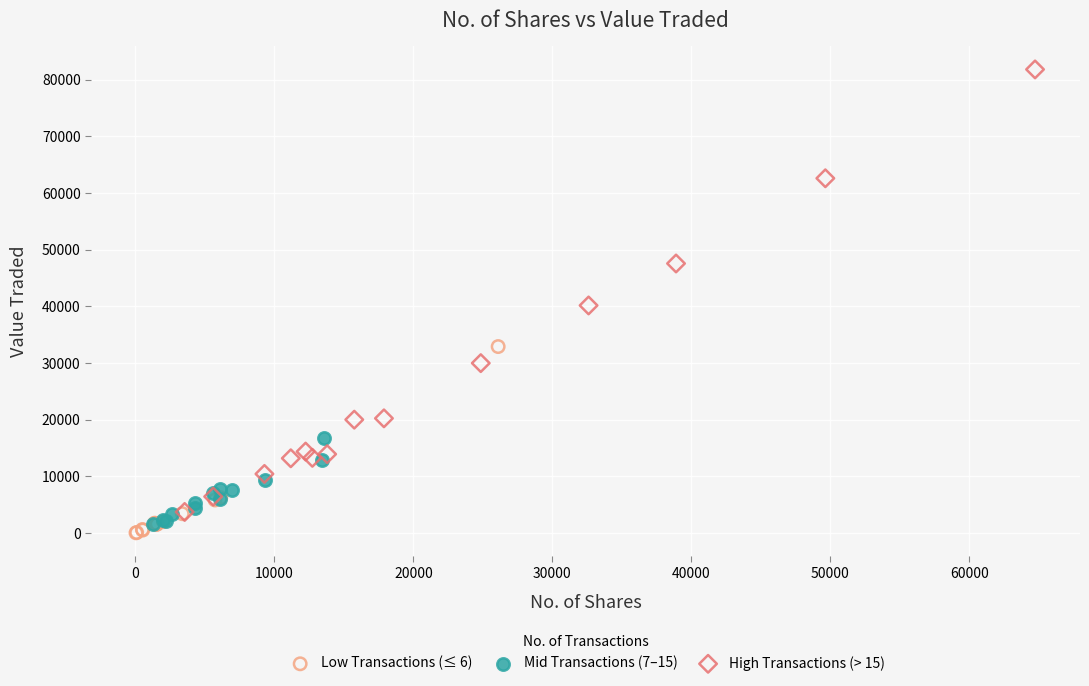

Which series has the largest Y range (max minus min)?

High Transactions (> 15)